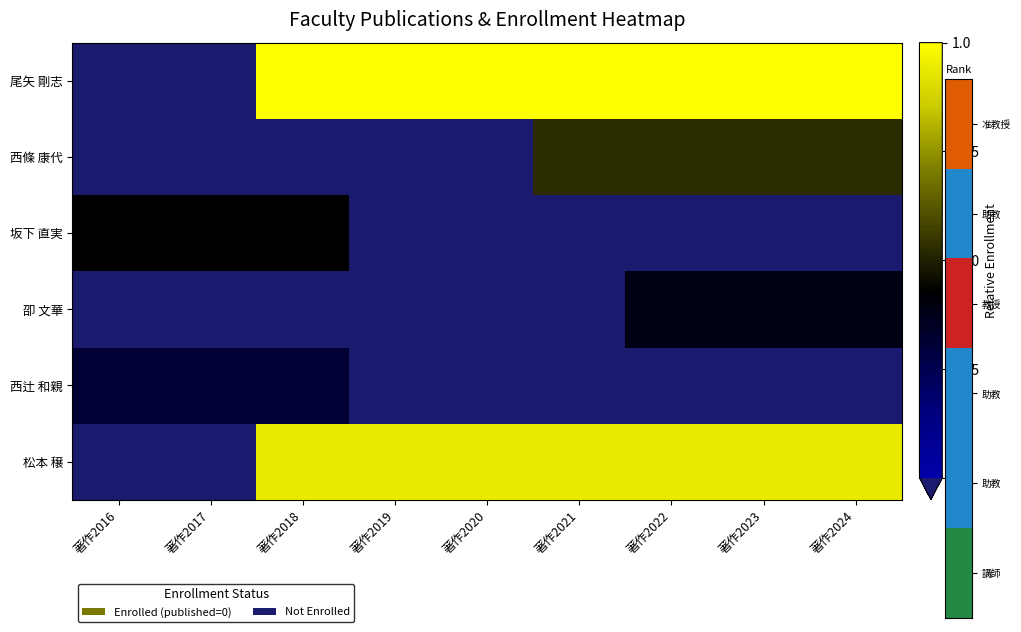

What is the total value across all series at 著作2022?

0.8